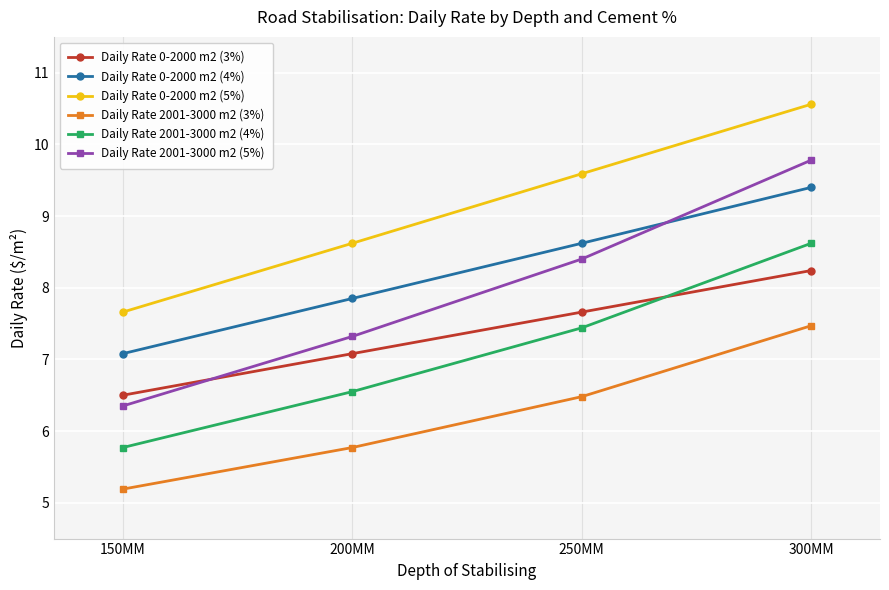

List the series in order of their peak value, highest first.

Daily Rate 0-2000 m2 (5%), Daily Rate 2001-3000 m2 (5%), Daily Rate 0-2000 m2 (4%), Daily Rate 2001-3000 m2 (4%), Daily Rate 0-2000 m2 (3%), Daily Rate 2001-3000 m2 (3%)